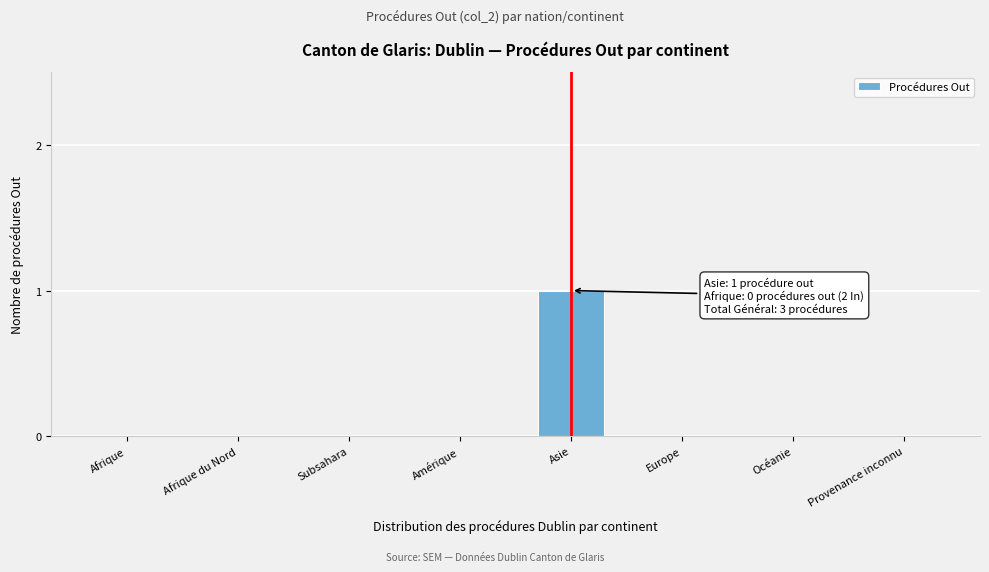

Reading left to right, extract all data points from this chart.

Afrique=0	Afrique du Nord=0	Subsahara=0	Amérique=0	Asie=1	Europe=0	Océanie=0	Provenance inconnu=0